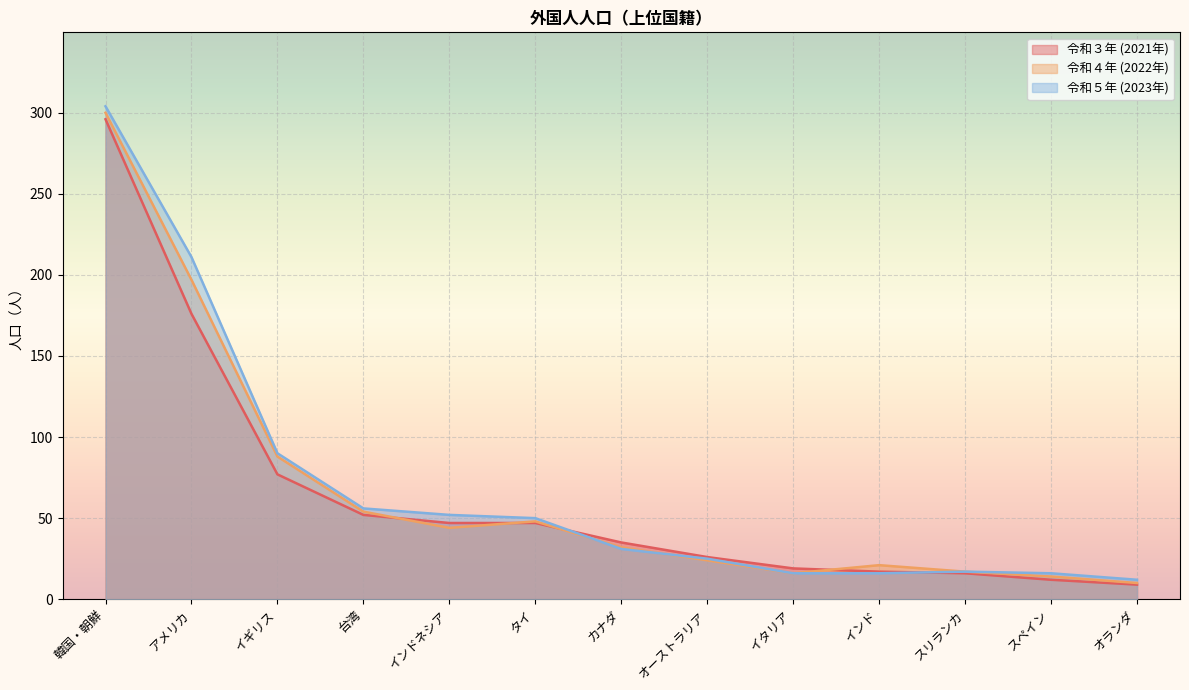

Where is 令和４年 (2022年) nearest to the value 155?

アメリカ